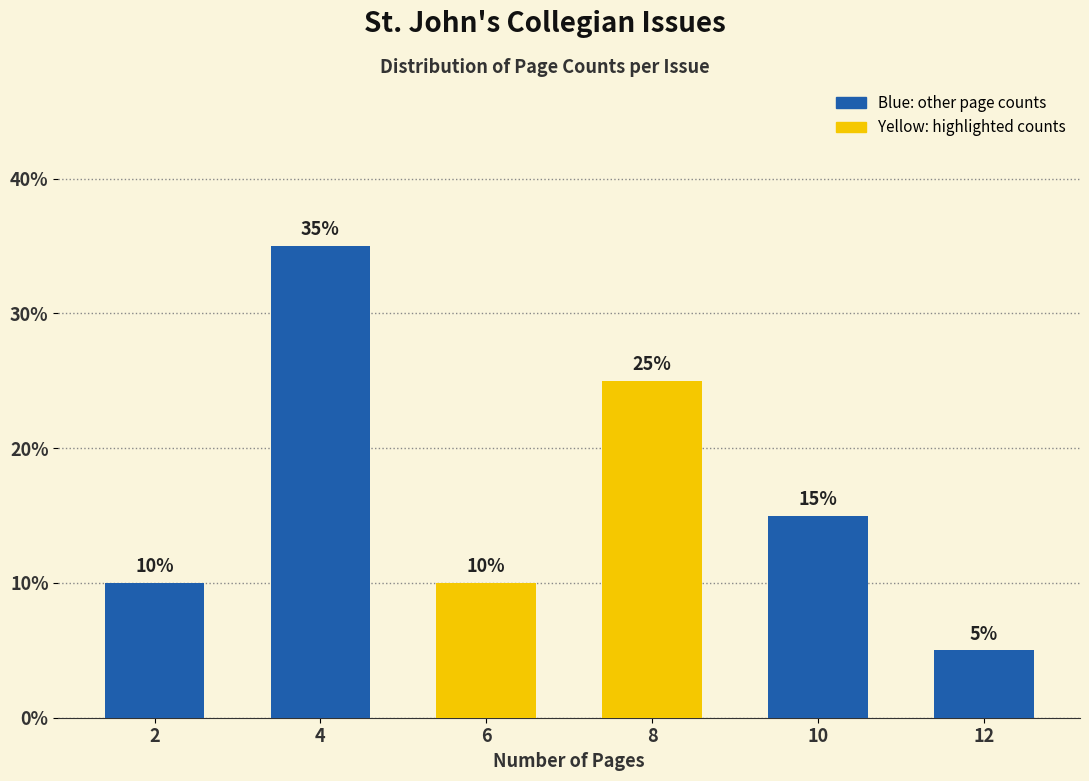

What is the change in value from 8 to 12?

-20